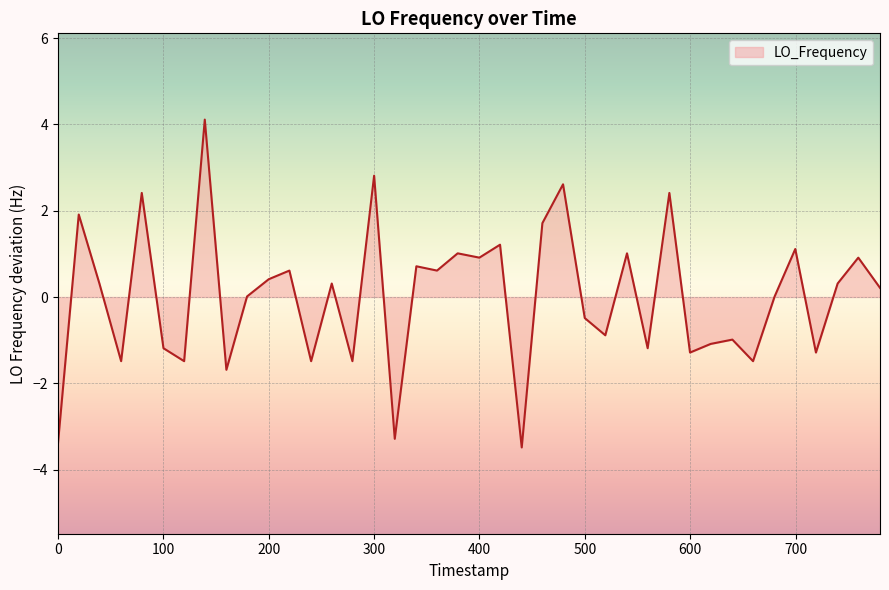

Does the chart display data point markers on the line(s)?

No